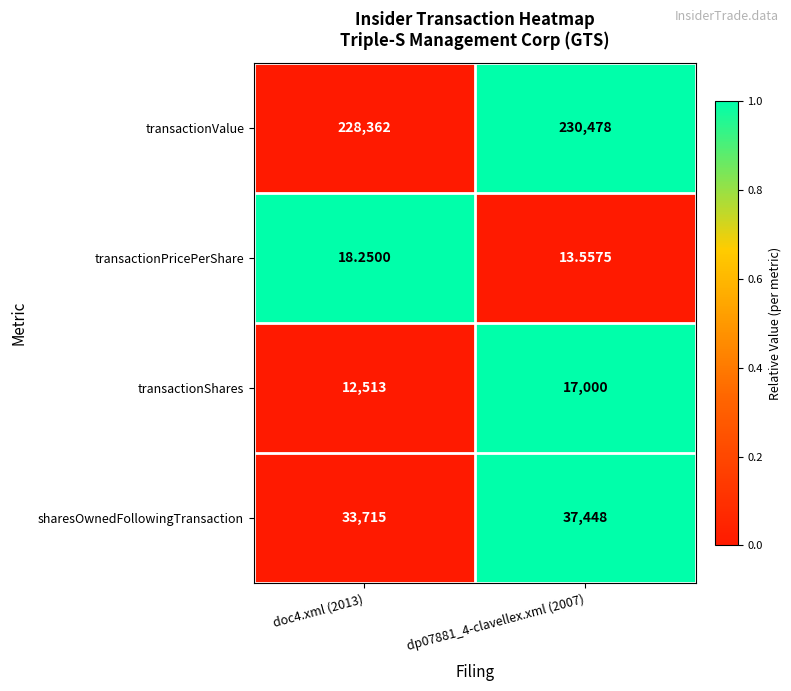

Rank the series at dp07881_4-clavellex.xml (2007) from lowest to highest value.

transactionPricePerShare, transactionShares, sharesOwnedFollowingTransaction, transactionValue